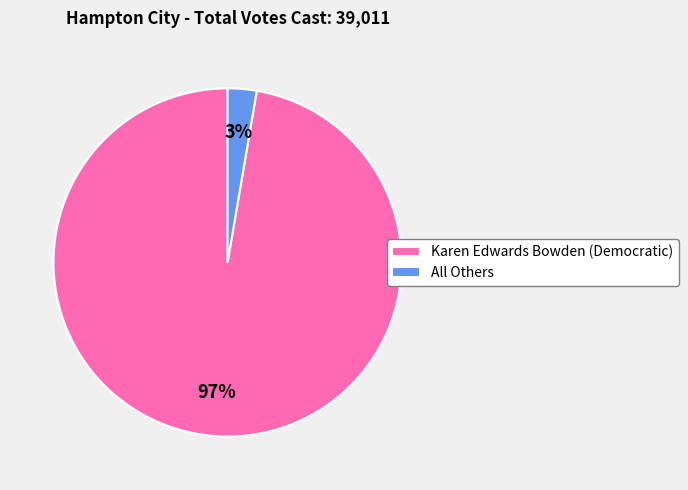

Is Karen Edwards Bowden (Democratic) the majority of the pie?

Yes